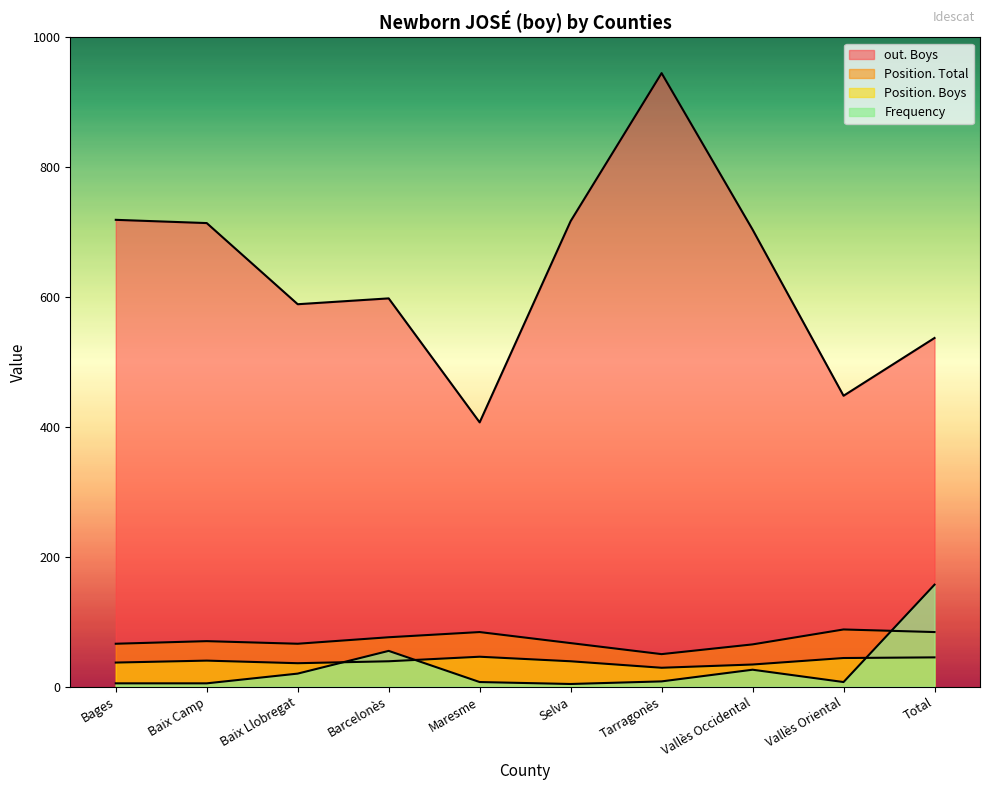

What is the value of the Frequency point at the 1st from the left?

5